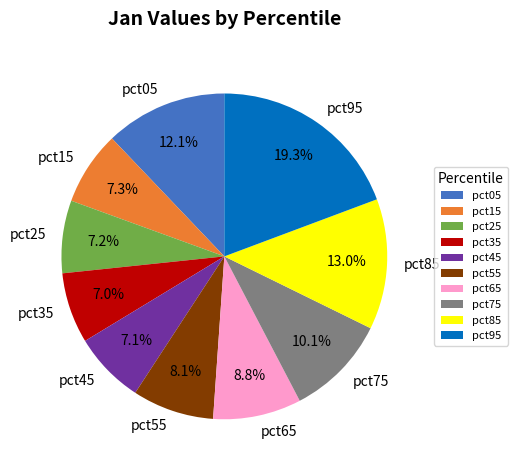

Is the sum of pct15 and pct25 greater than half?

No